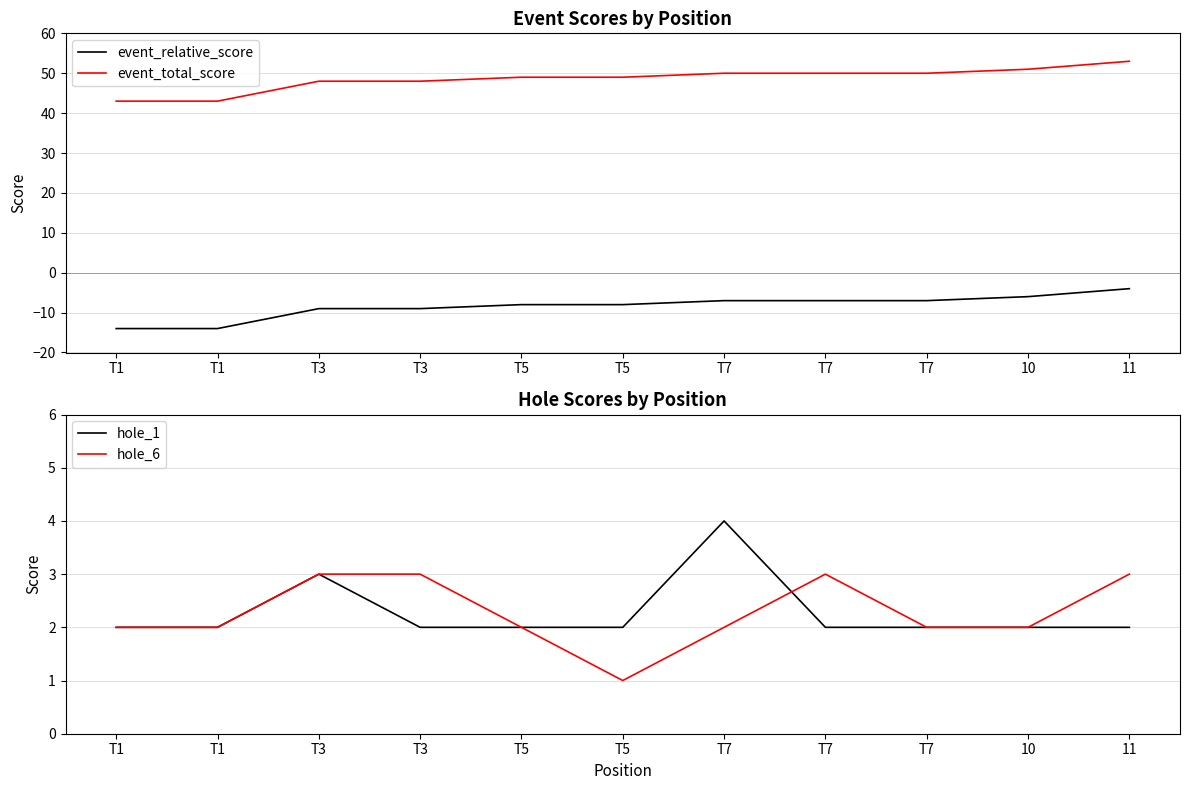

At how many categories does at least one series exceed 28?

11